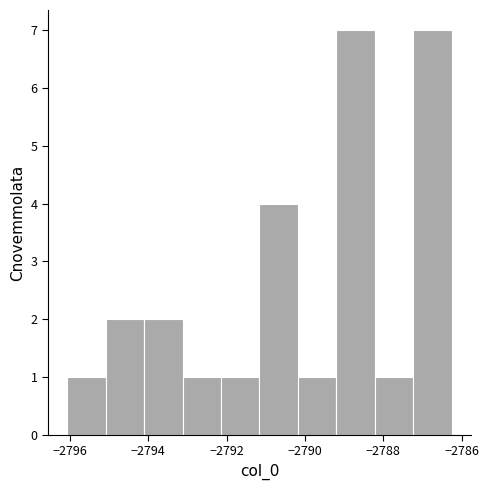

Reading left to right, list every bar in this chart as the range it spans on the x-axis followed by its height. Neither the bar edges nor the heights are printed on the chart, so give them approximately, as read against the axes.

-2796.0 to -2795.0: 1
-2795.0 to -2794.2: 2
-2794.2 to -2793.2: 2
-2793.2 to -2792.2: 1
-2792.2 to -2791.2: 1
-2791.2 to -2790.2: 4
-2790.2 to -2789.2: 1
-2789.2 to -2788.2: 7
-2788.2 to -2787.2: 1
-2787.2 to -2786.2: 7